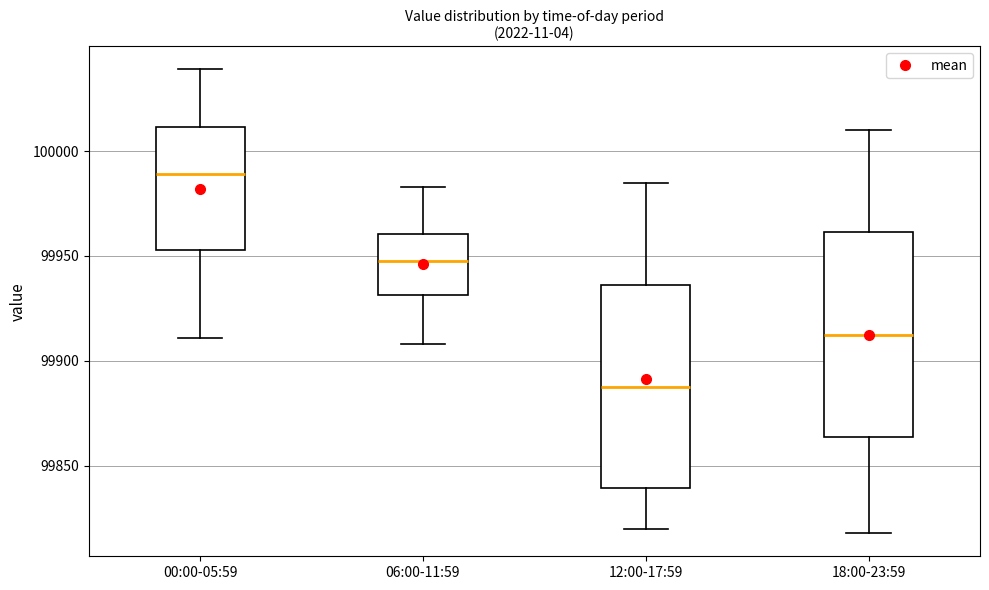

Which box's median line is the highest?

00:00-05:59